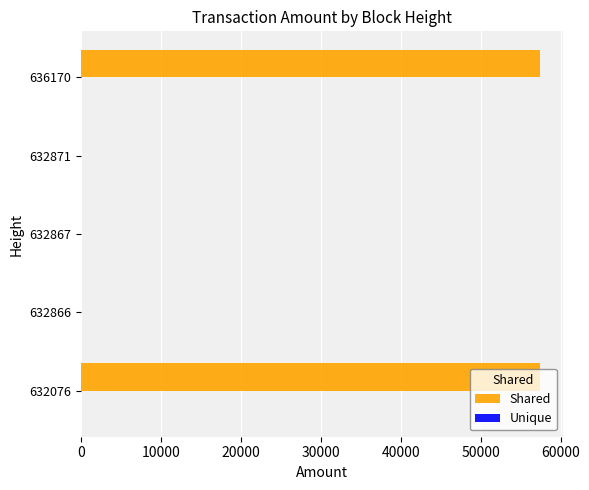

The value of Shared at 636170 is 57436.8. True or false?

True